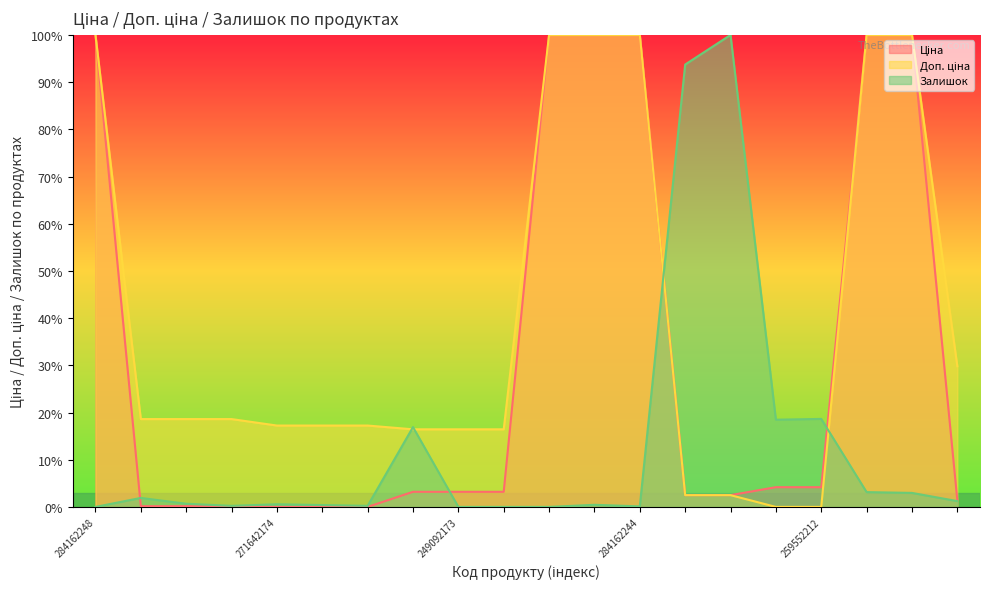

Where is Доп. ціна nearest to the value 50?

271691948